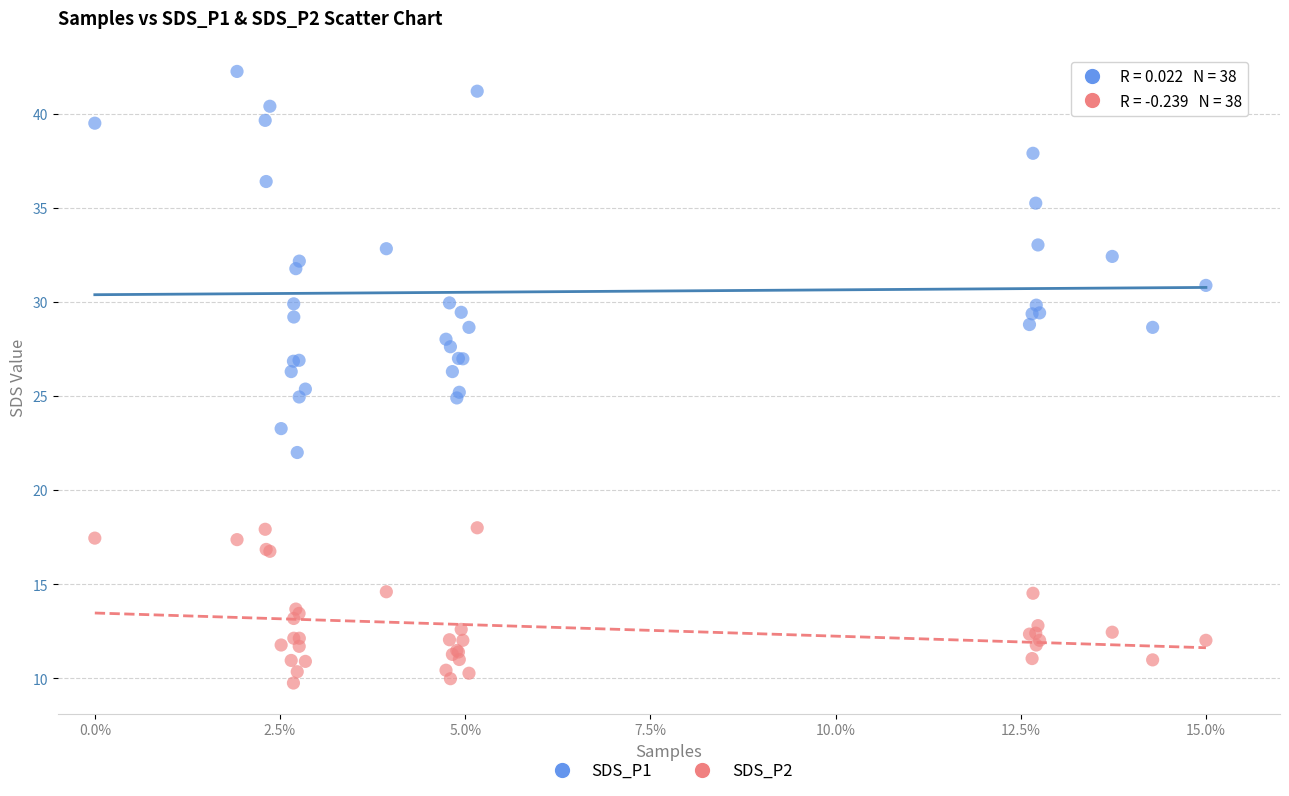

Which series has the widest spread of Y values?

SDS_P1